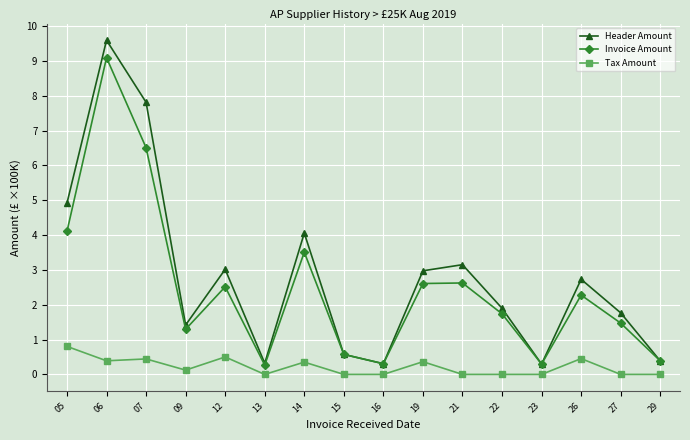

The value of Tax Amount at 22 is 0.5. True or false?

False